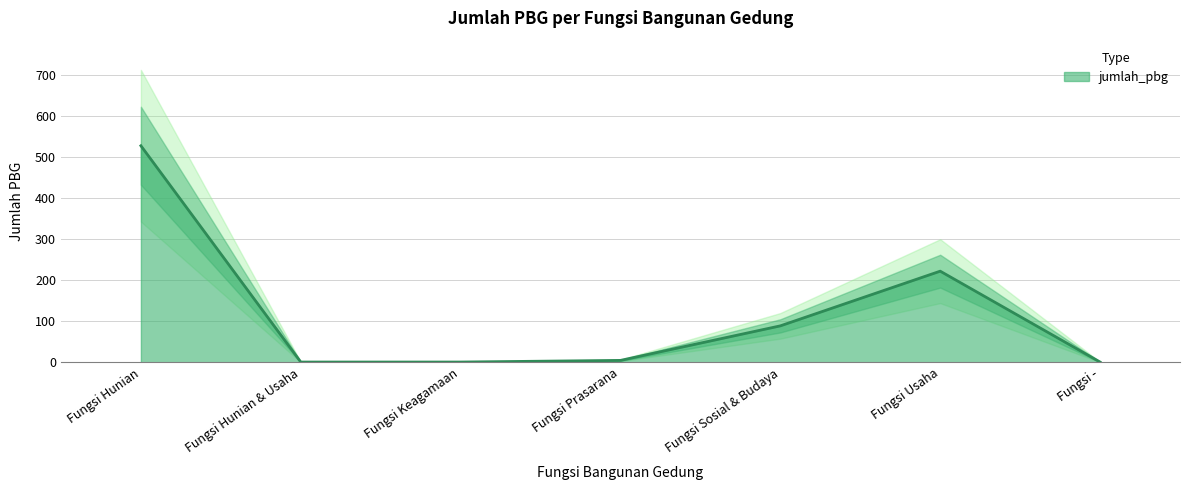

At which label does the data first exceed 5?

Fungsi Hunian